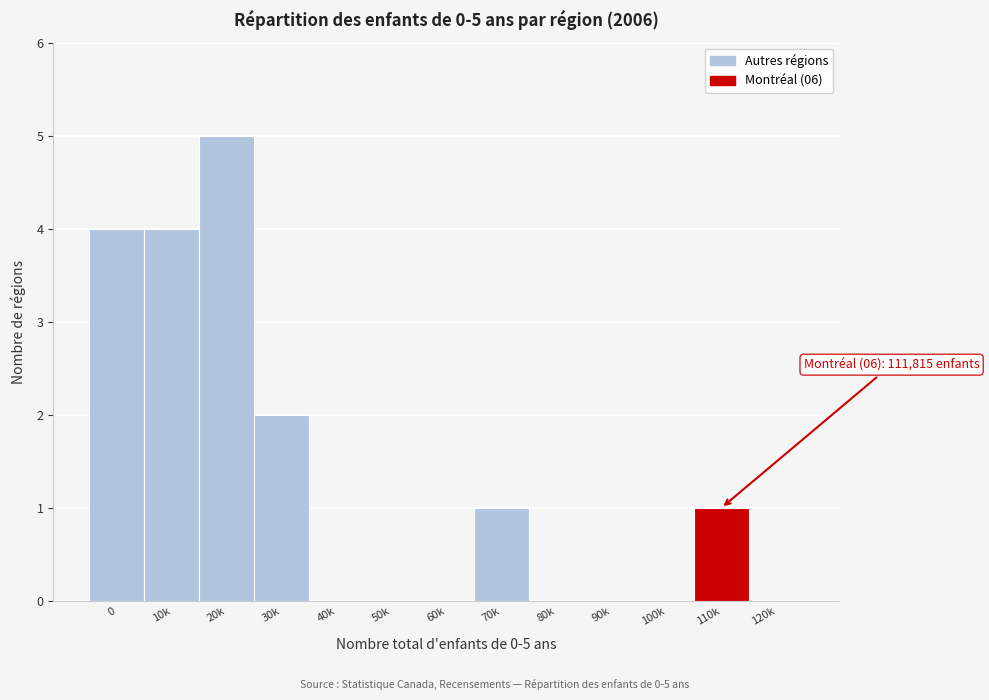

Reading left to right, transcribe all the data shown in this chart.

0=4	10k=4	20k=5	30k=2	40k=0	50k=0	60k=0	70k=1	80k=0	90k=0	100k=0	110k=1	120k=0